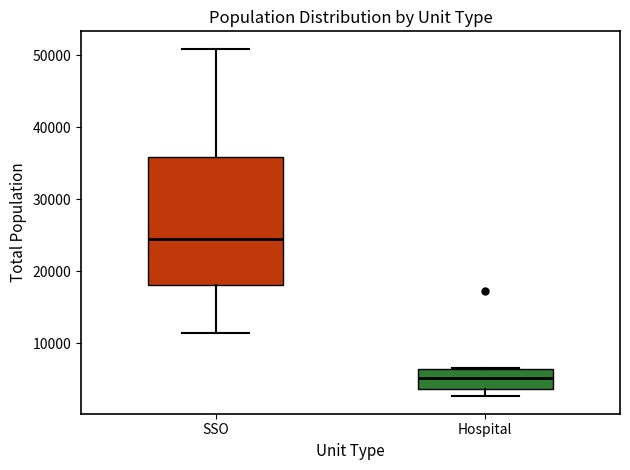

Reading left to right, transcribe this box plot: for each box, give where its median line is, the range the box spans, and where its two whiskers end, as read against the y-axis. The values are not printed on the chart, so give them approximately, as read against the axis.

SSO: median 24000, box 18000 to 36000, whiskers 11000 to 51000
Hospital: median 5000, box 4000 to 6000, whiskers 3000 to 7000